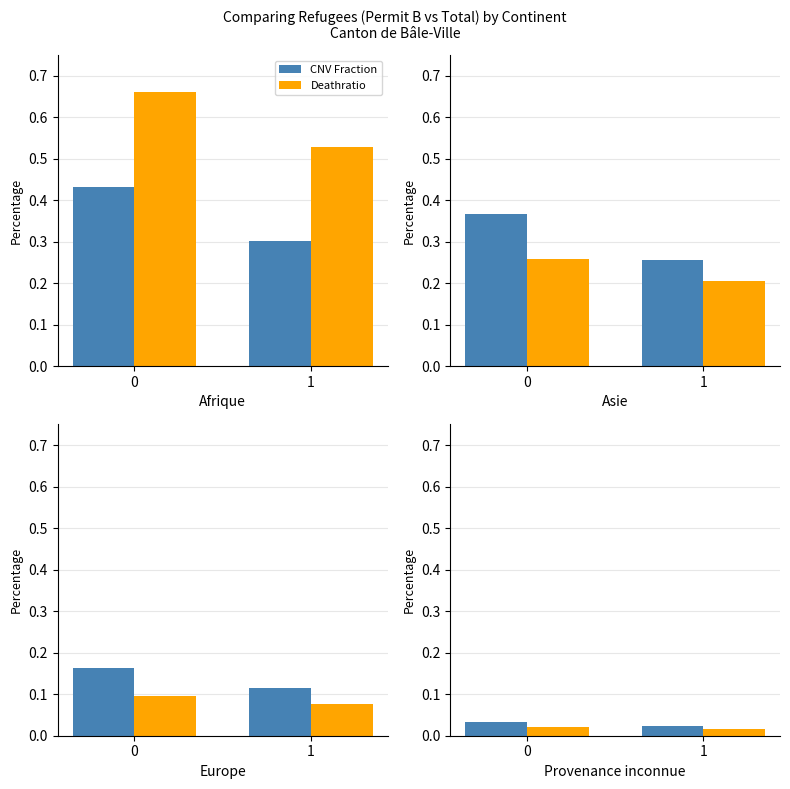

Rank the categories by Deathratio value from lowest to highest.

1, 0